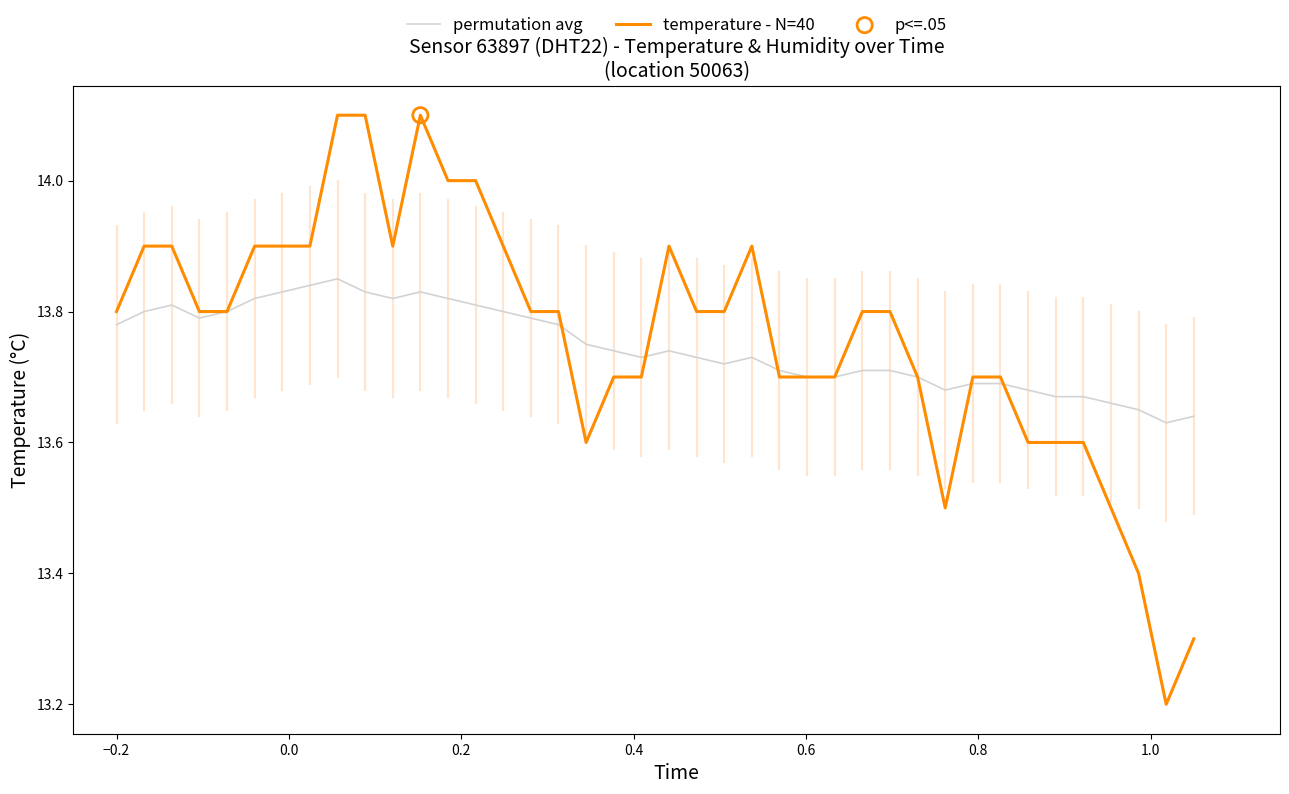

Which series has the largest range (max minus min)?

temperature - N=40